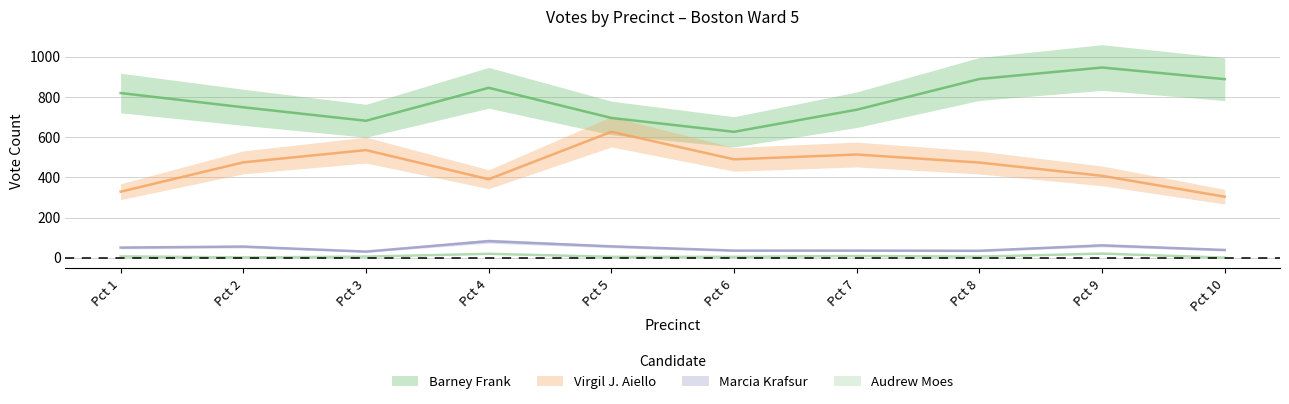

Does the chart display data point markers on the line(s)?

No